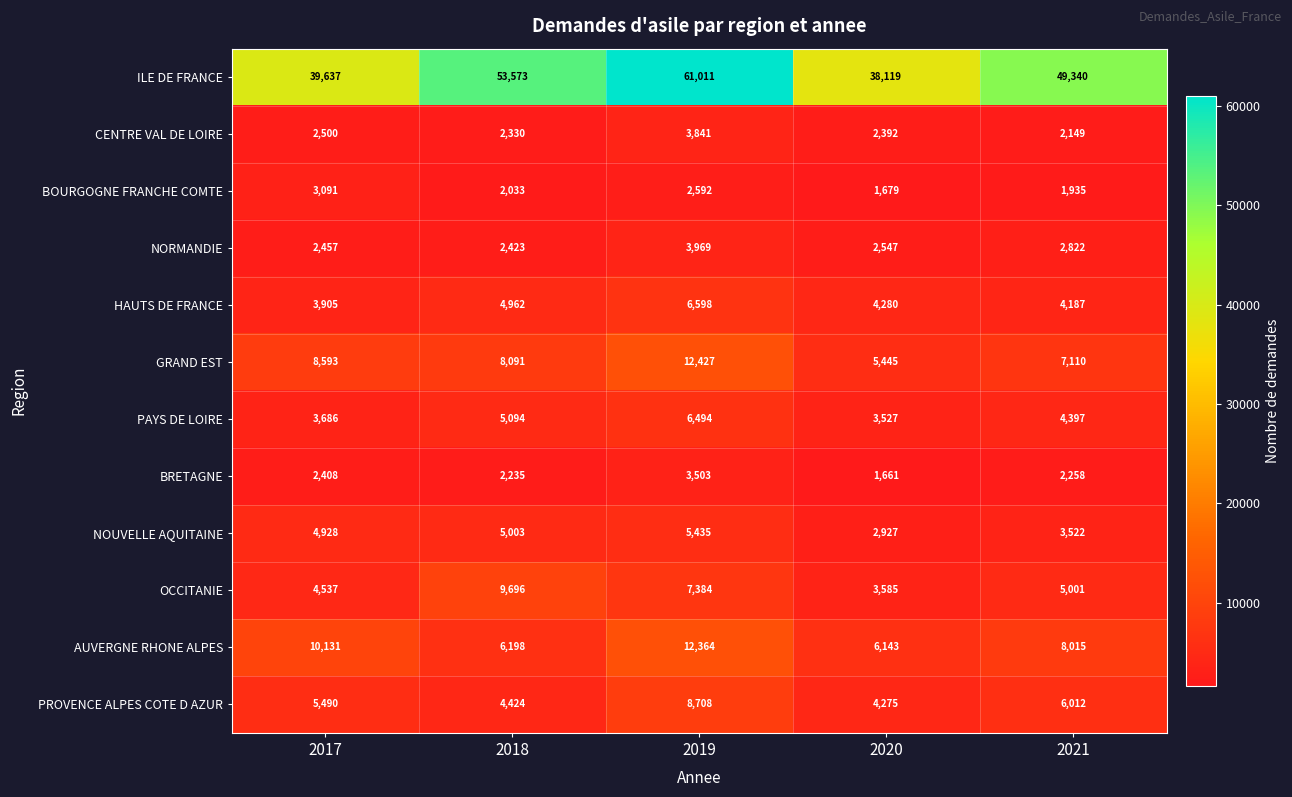

What is the total value across all series at 2017?

91363